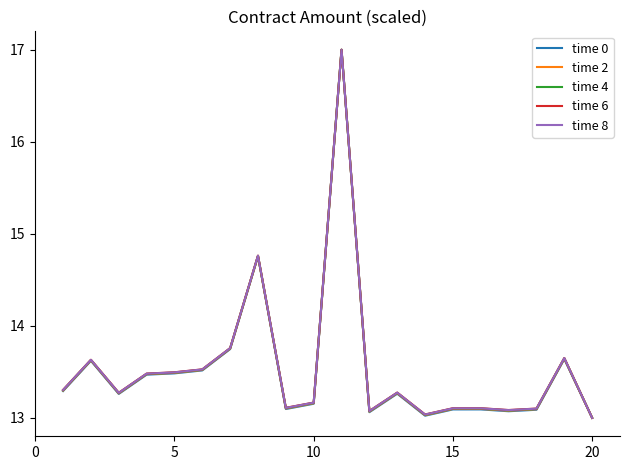

What is the maximum value shown in the chart?

17.0